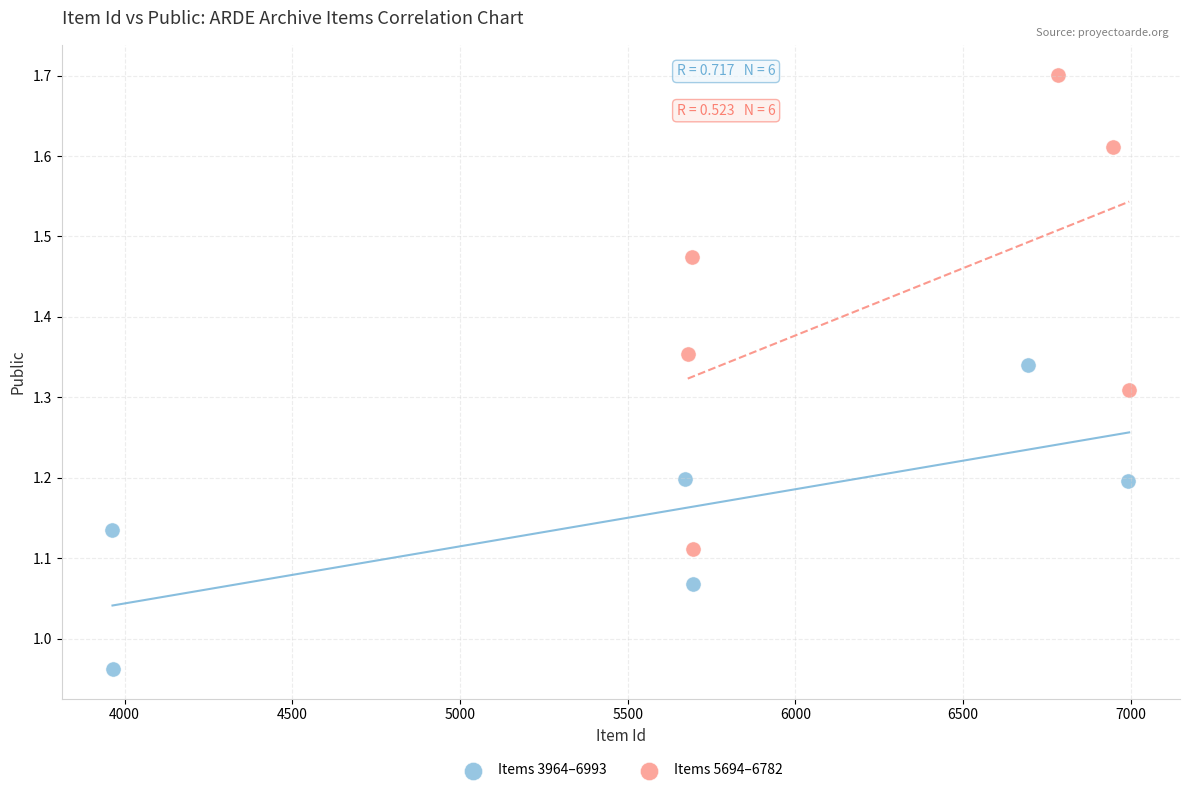

Which series contains the highest Y value?

Items 5694–6782